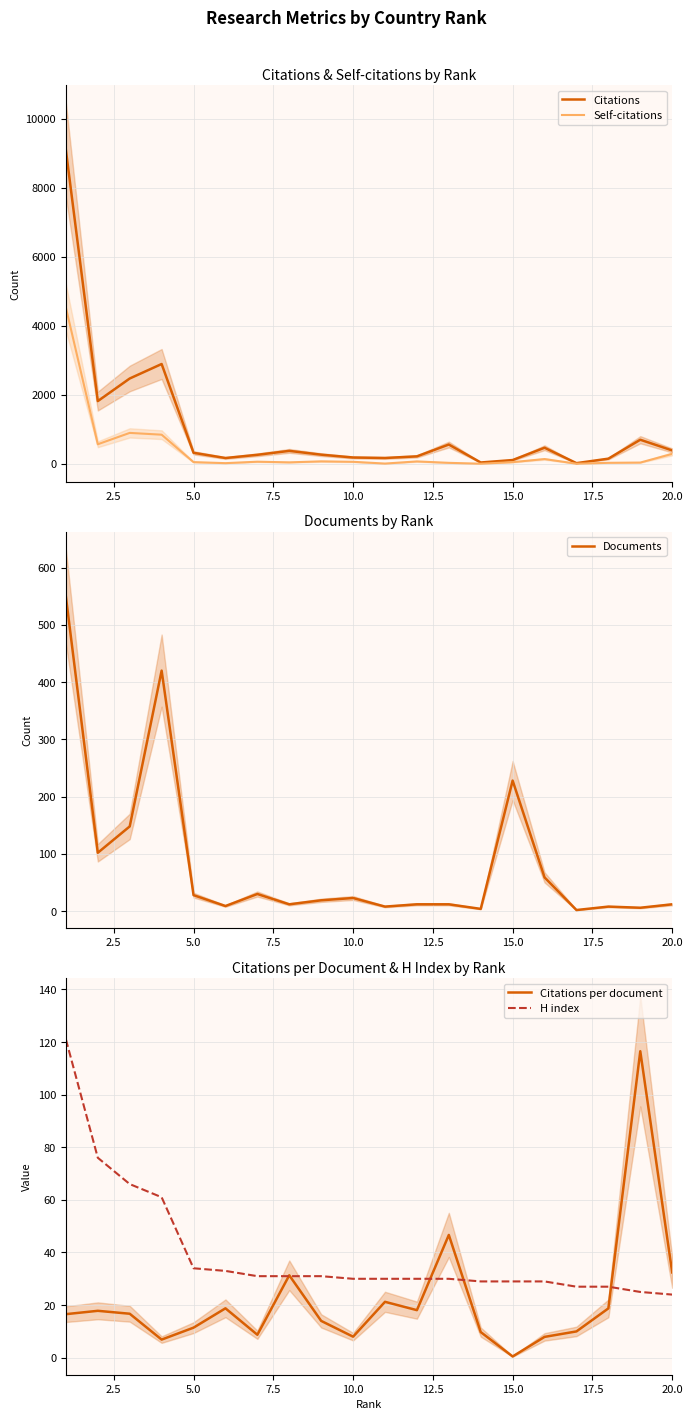

At which label does Citations per document reach its minimum?

15.0